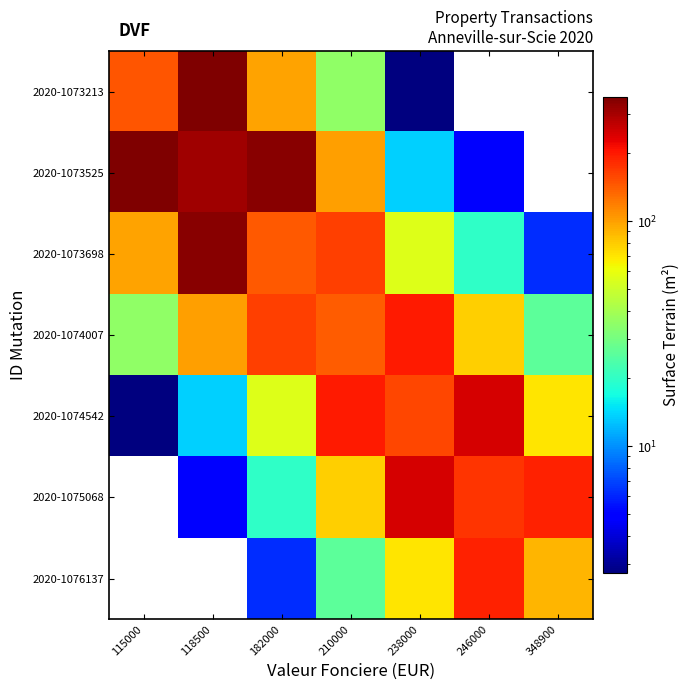

What value does the 2020-1073698 series have at 118500?

337.3